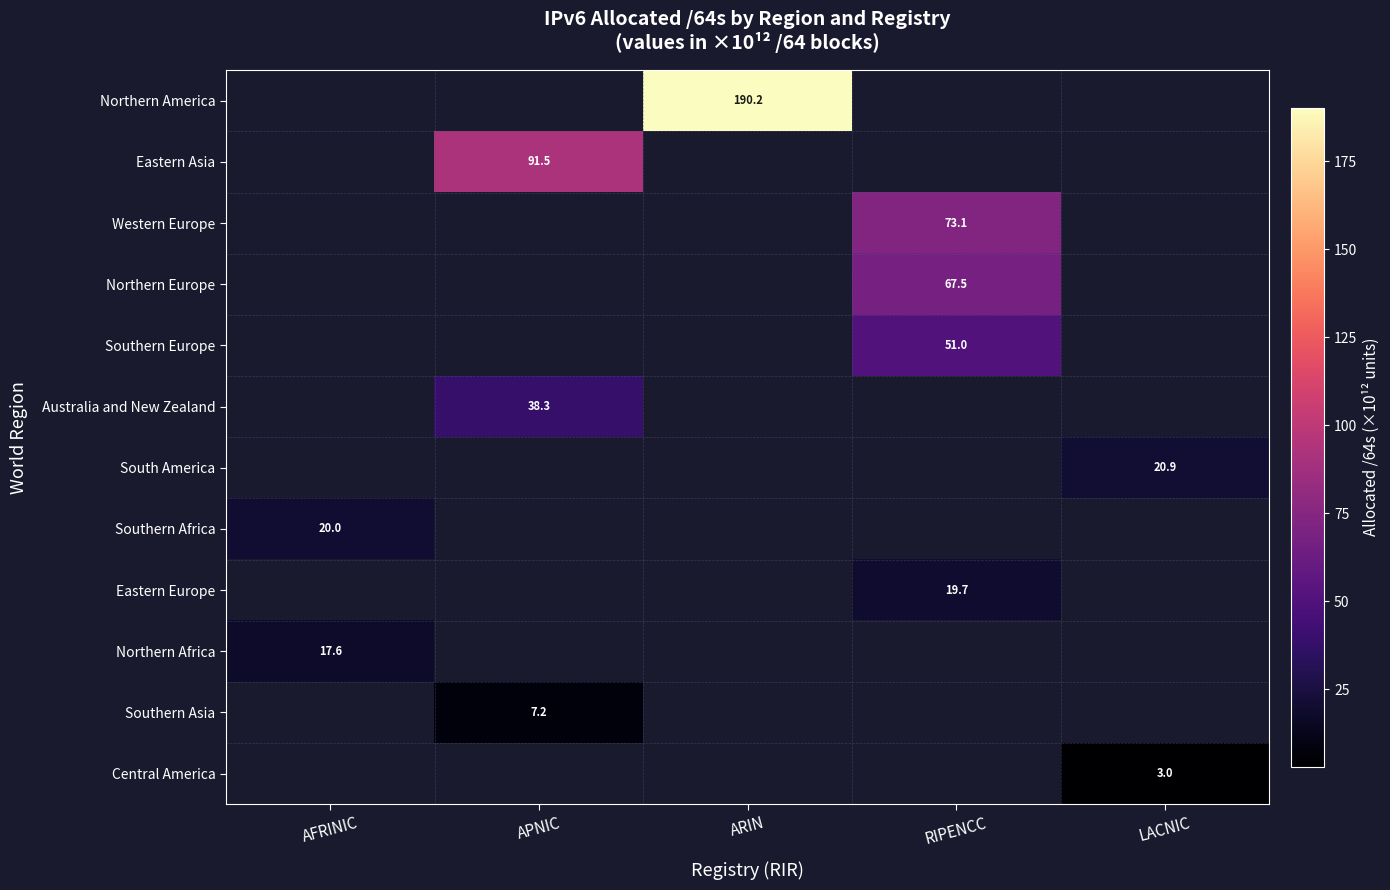

At which category is the sum across all series the highest?

RIPENCC